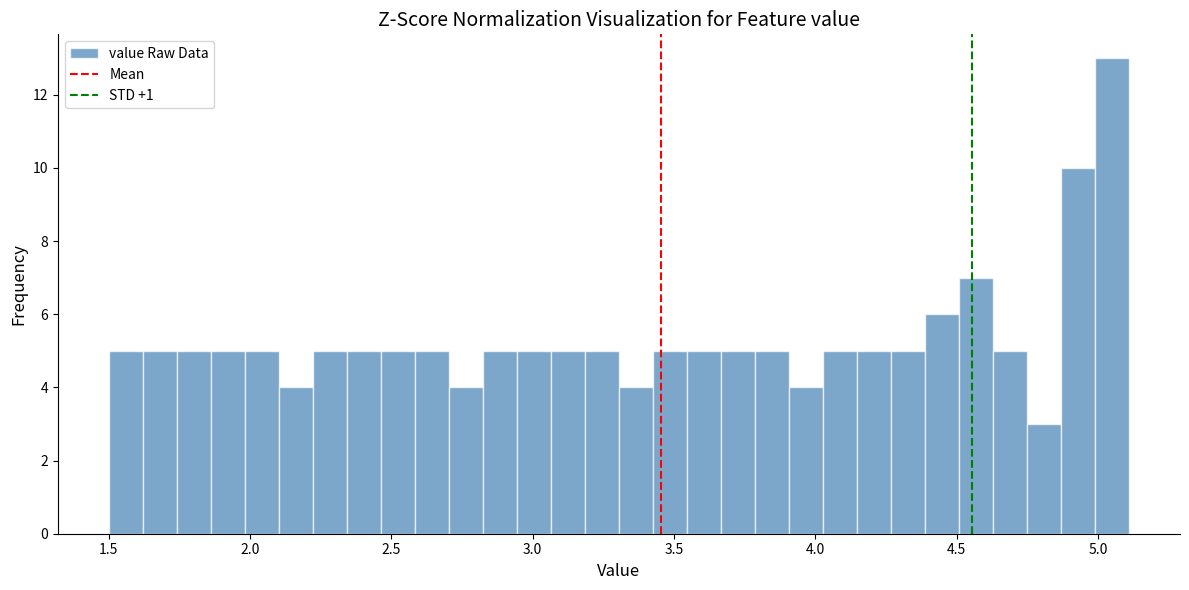

Read against the x-axis, roughly where is the centre of the tallest bar?

5.05